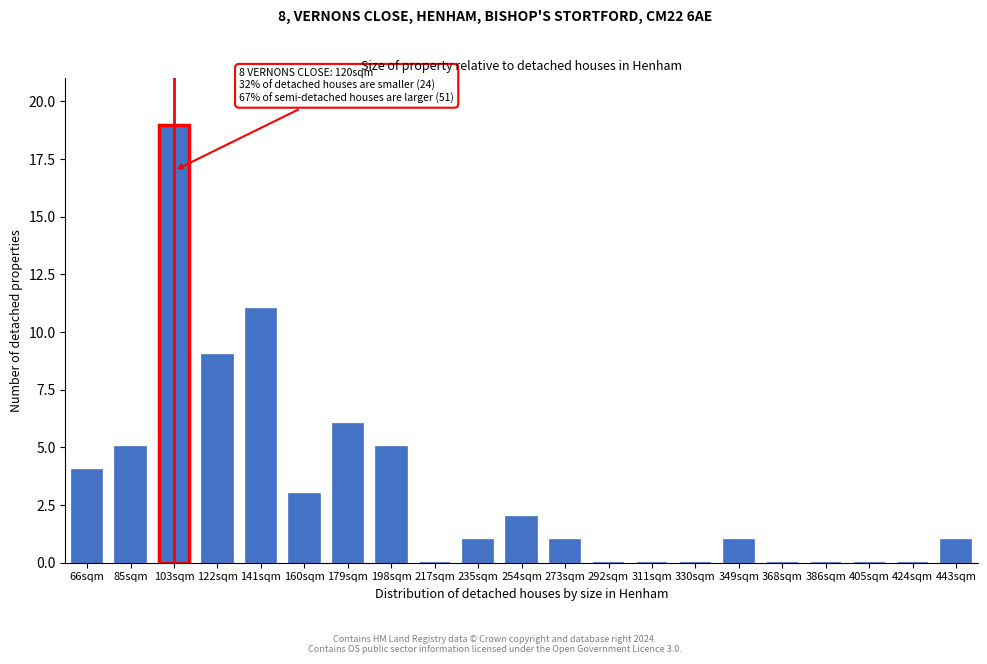

Reading left to right, extract all data points from this chart.

66sqm=4	85sqm=5	103sqm=19	122sqm=9	141sqm=11	160sqm=3	179sqm=6	198sqm=5	217sqm=0	235sqm=1	254sqm=2	273sqm=1	292sqm=0	311sqm=0	330sqm=0	349sqm=1	368sqm=0	386sqm=0	405sqm=0	424sqm=0	443sqm=1